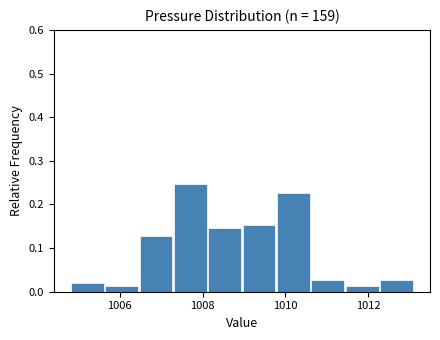

Over which range of the x-axis is the bar tallest?

1007.2 to 1008.2